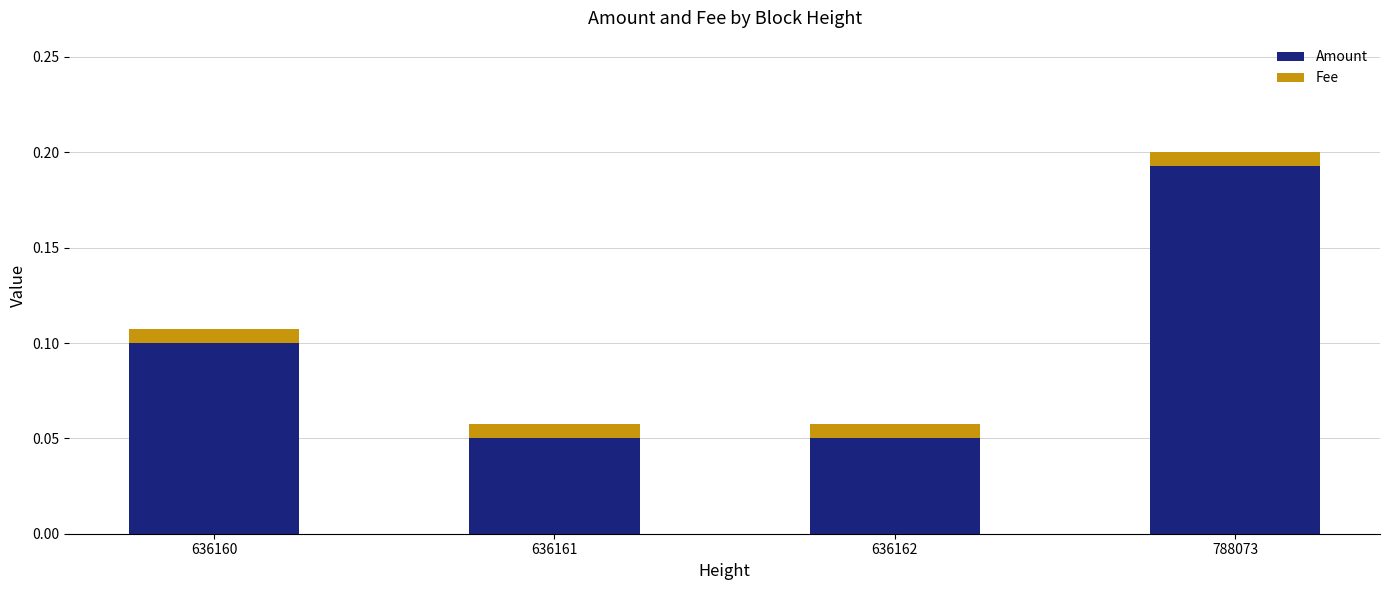

How many data points does each series have?

4